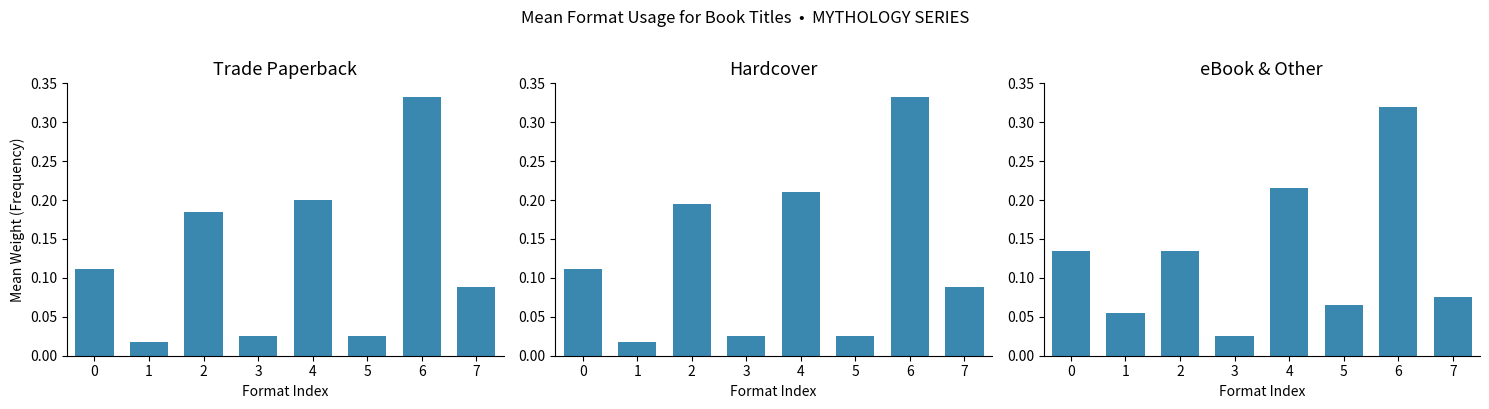

Reading left to right, what are all the values shown in this chart?

Trade Paperback: 0.1	0.0	0.2	0.0	0.2	0.0	0.3	0.1
Hardcover: 0.1	0.0	0.2	0.0	0.2	0.0	0.3	0.1
eBook & Other: 0.1	0.1	0.1	0.0	0.2	0.1	0.3	0.1